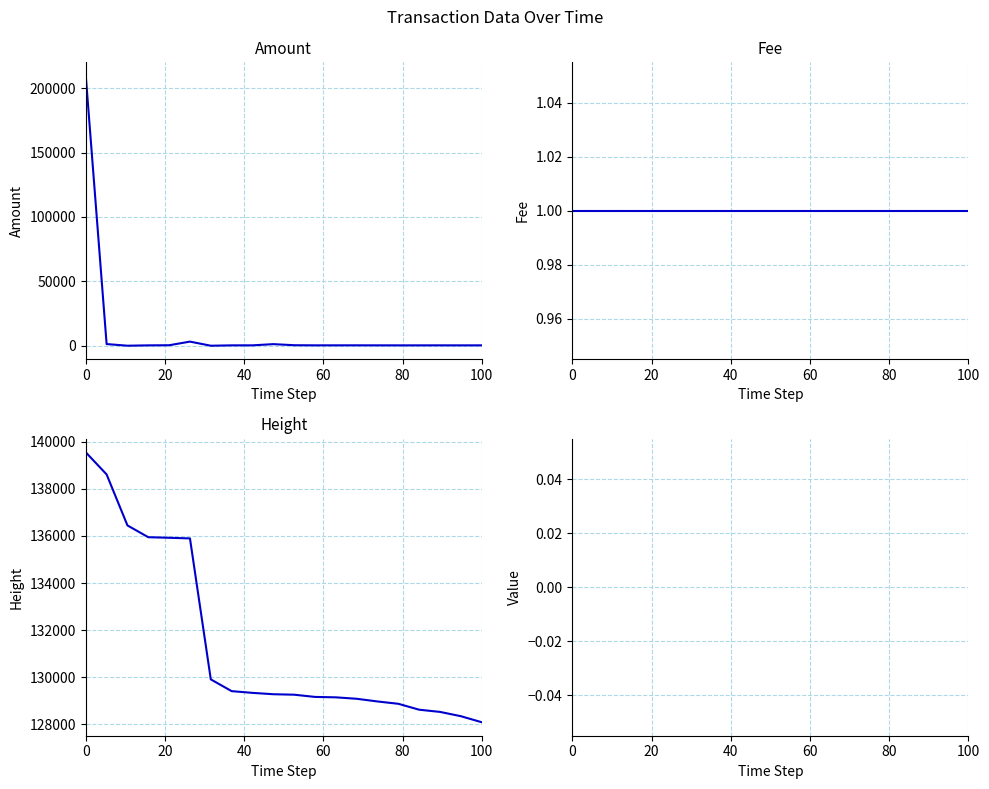

What is the greatest value displayed?

209551.5